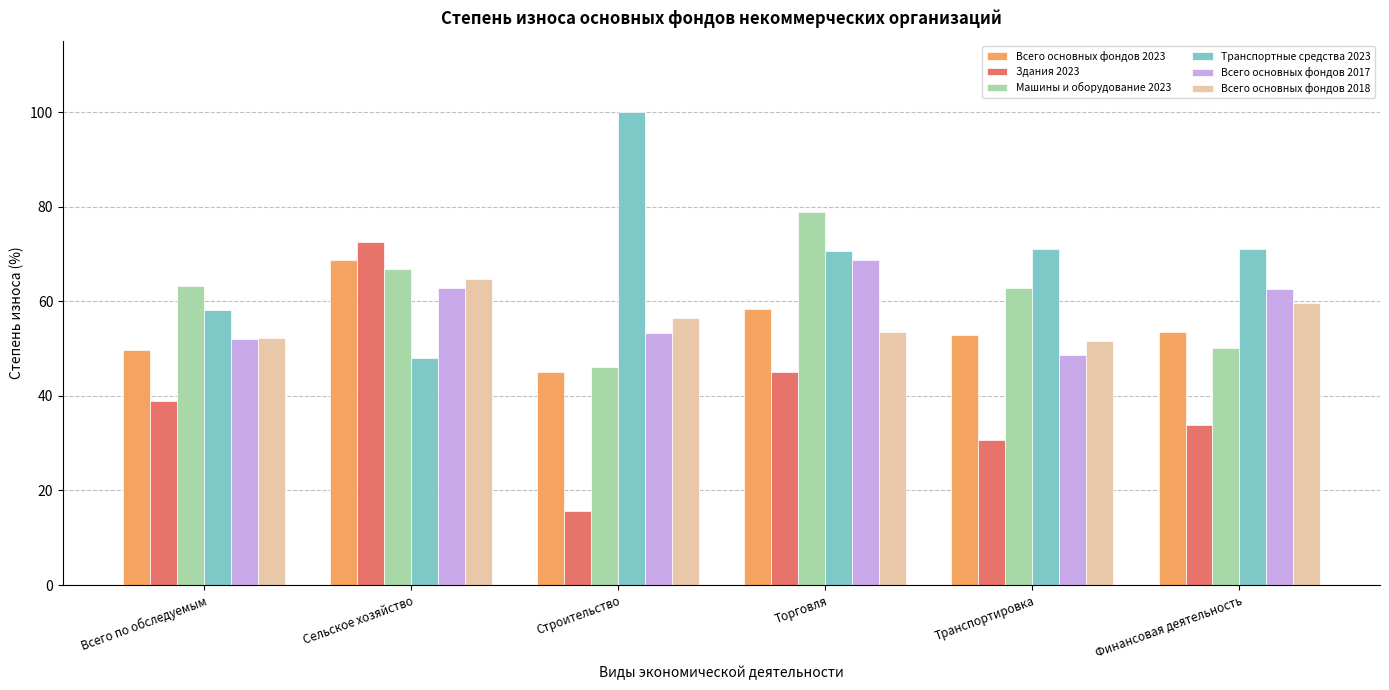

Is it true that Всего основных фондов 2023 equals 22.7 at Всего по обследуемым?

False